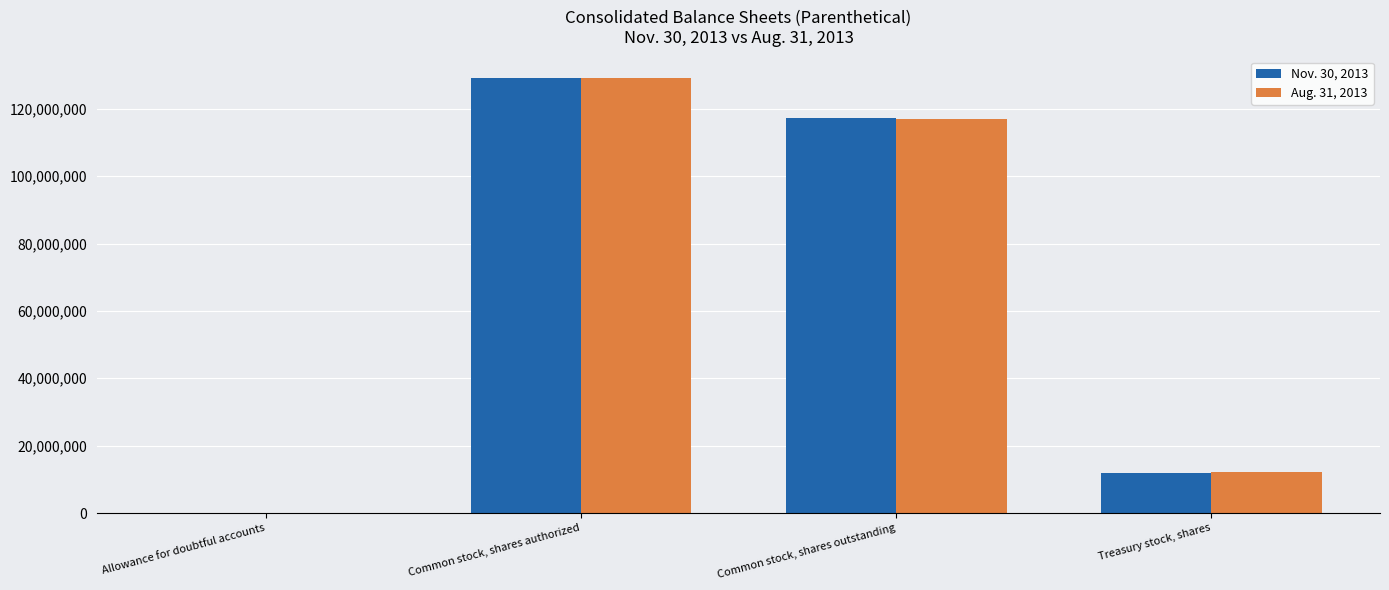

How many categories are shown in the chart?

4